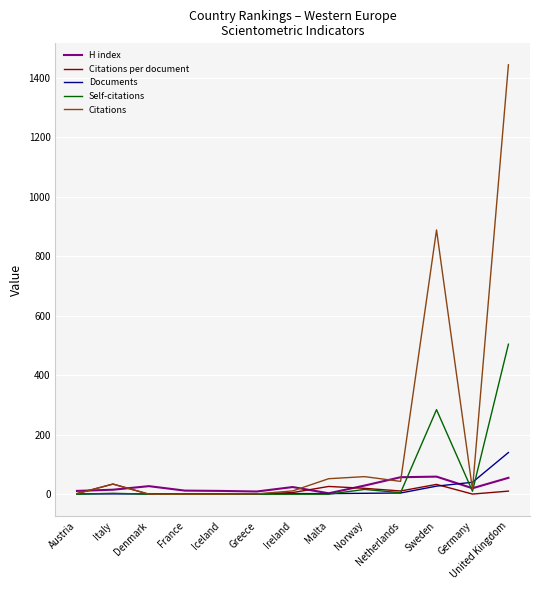

At which category is the sum across all series the highest?

United Kingdom